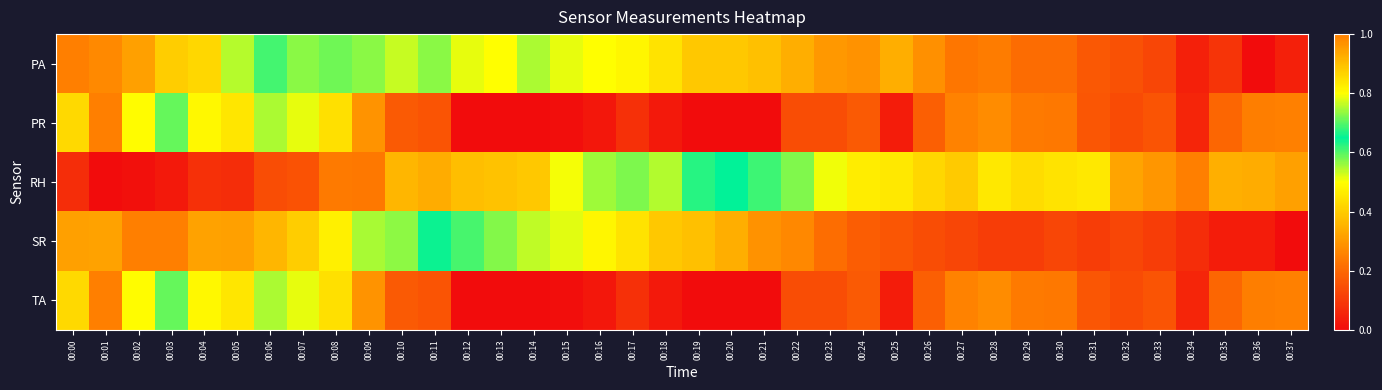

At which category is the sum across all series the highest?

00:01